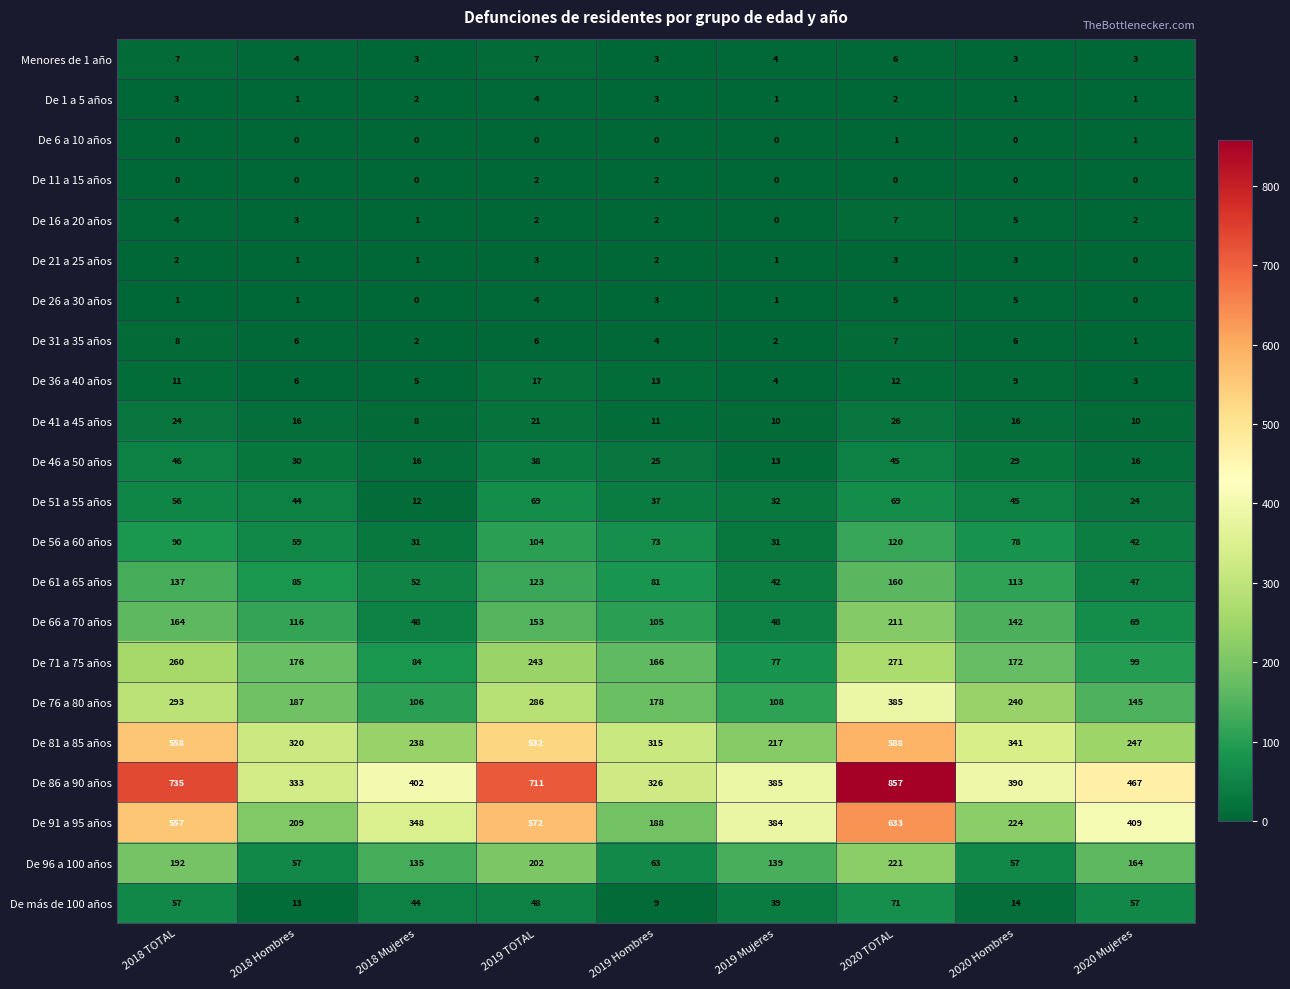

At how many categories does at least one series exceed 527?

3